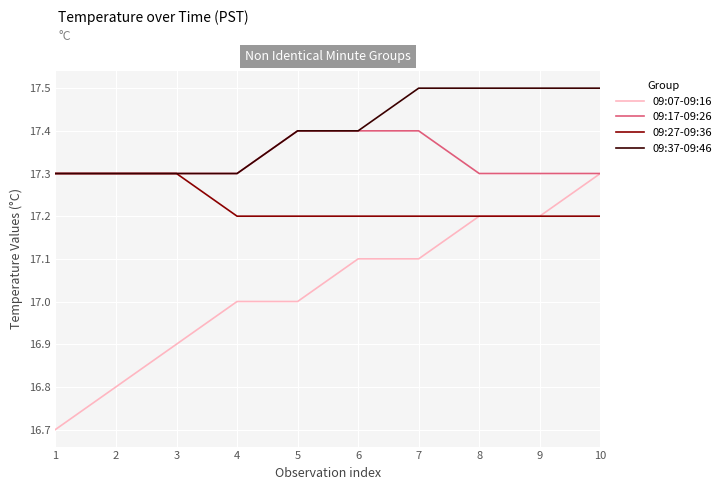

At how many categories does at least one series exceed 16?

10